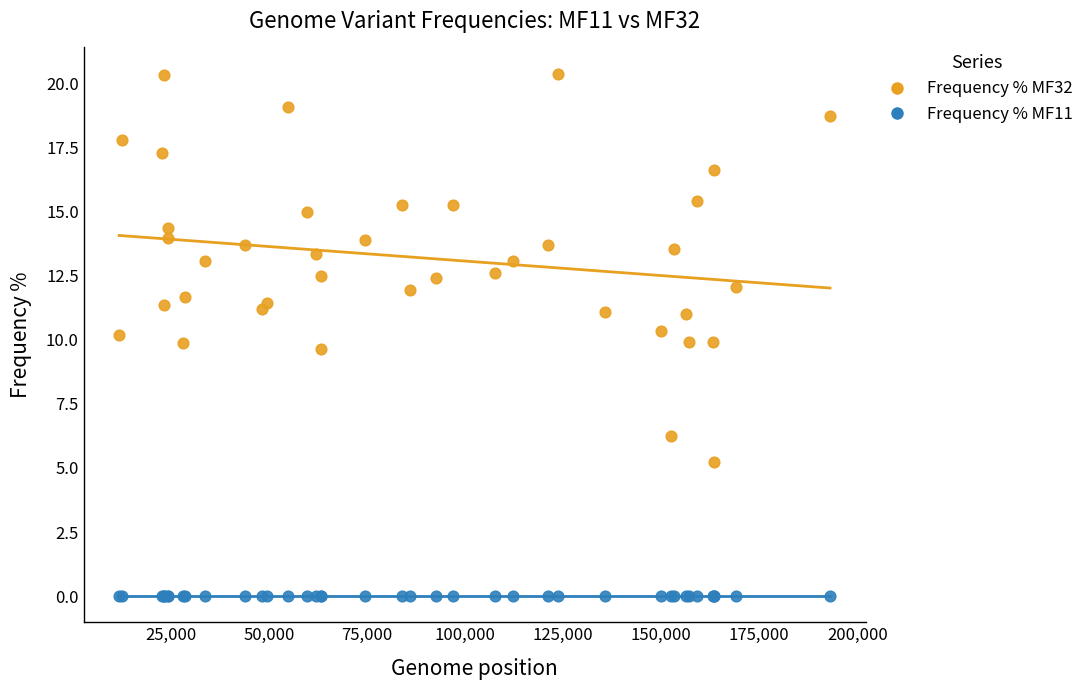

Which series contains the highest Y value?

Frequency % MF32